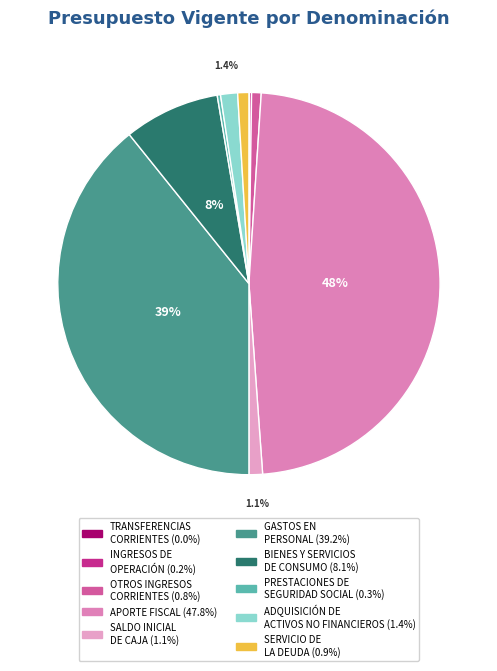

To the nearest percent, what is the difference between the SALDO INICIAL DE CAJA and INGRESOS DE OPERACIÓN slice percentages?

1%